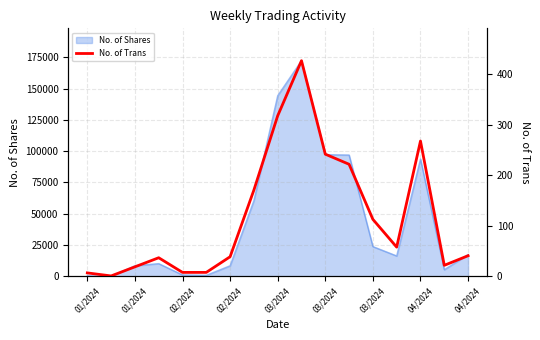

How many interior local peaks (higher than both neighbors) does the data have?

3